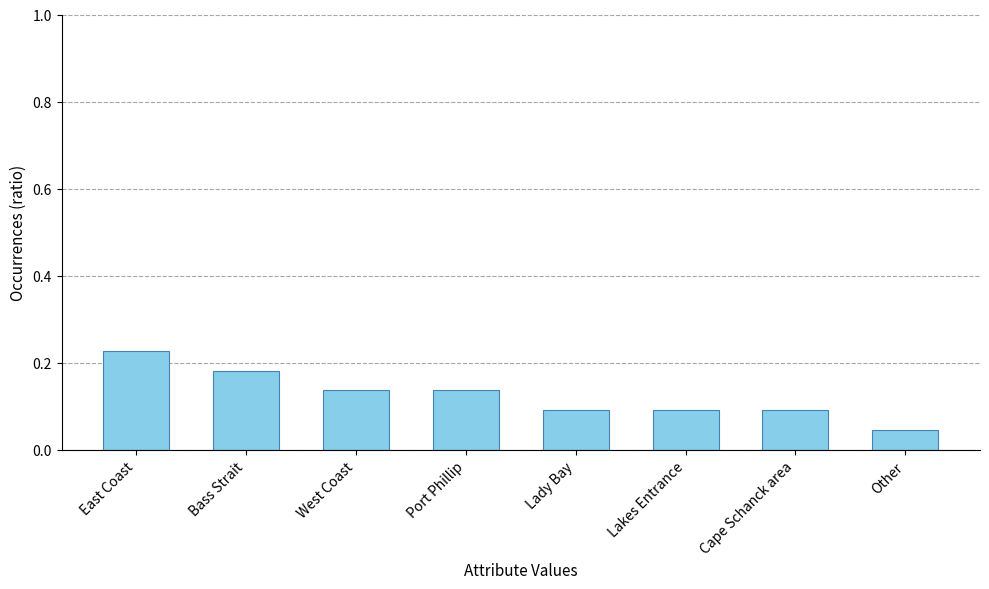

At which category does the chart reach its minimum across all series?

Other